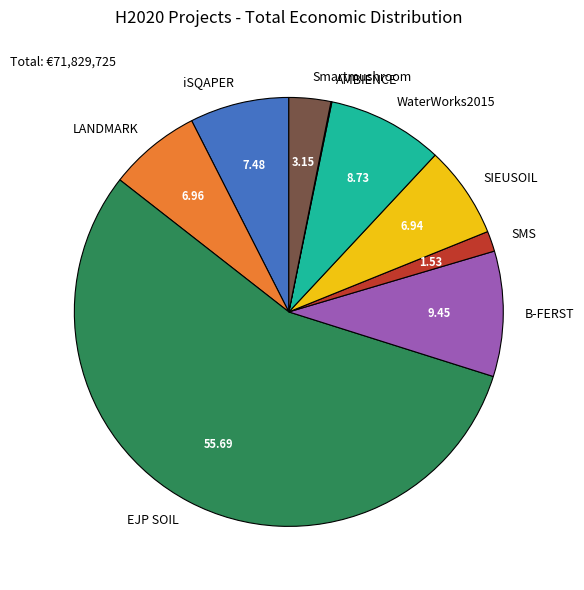

Combined, do SMS and iSQAPER account for over 50%?

No